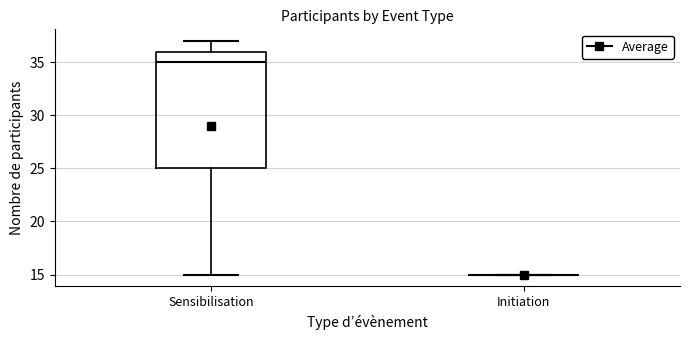

Where does the median line of the box for Sensibilisation sit on the y-axis? The values are not printed on the chart, so give them approximately, as read against the axis.

35